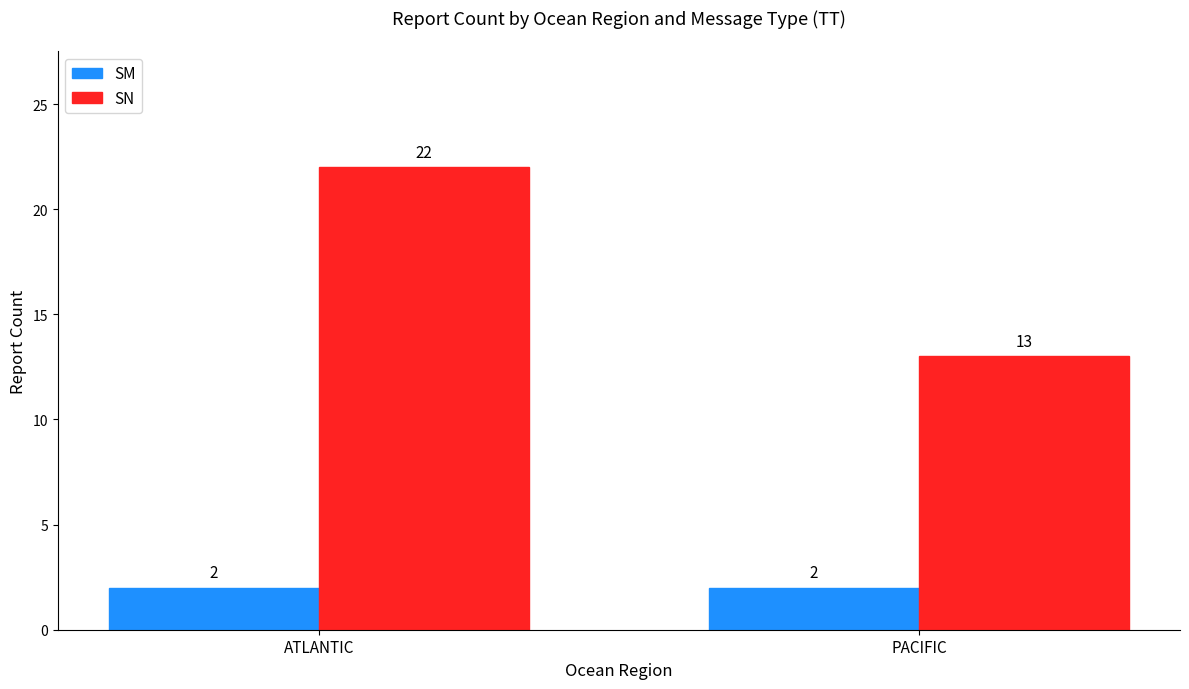

Which label corresponds to the largest value in the chart?

ATLANTIC